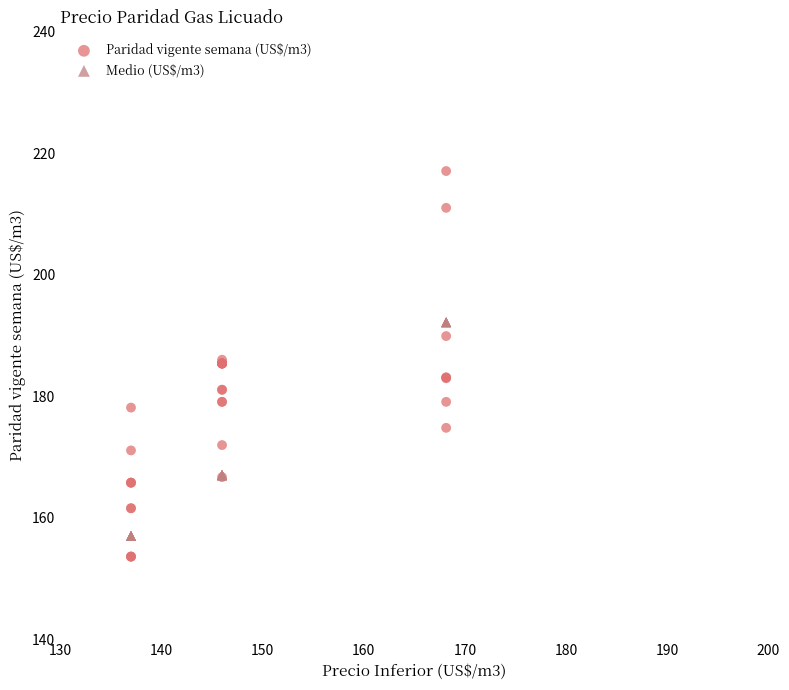

What is the X range (max minus min) for the scatter plot?

31.2